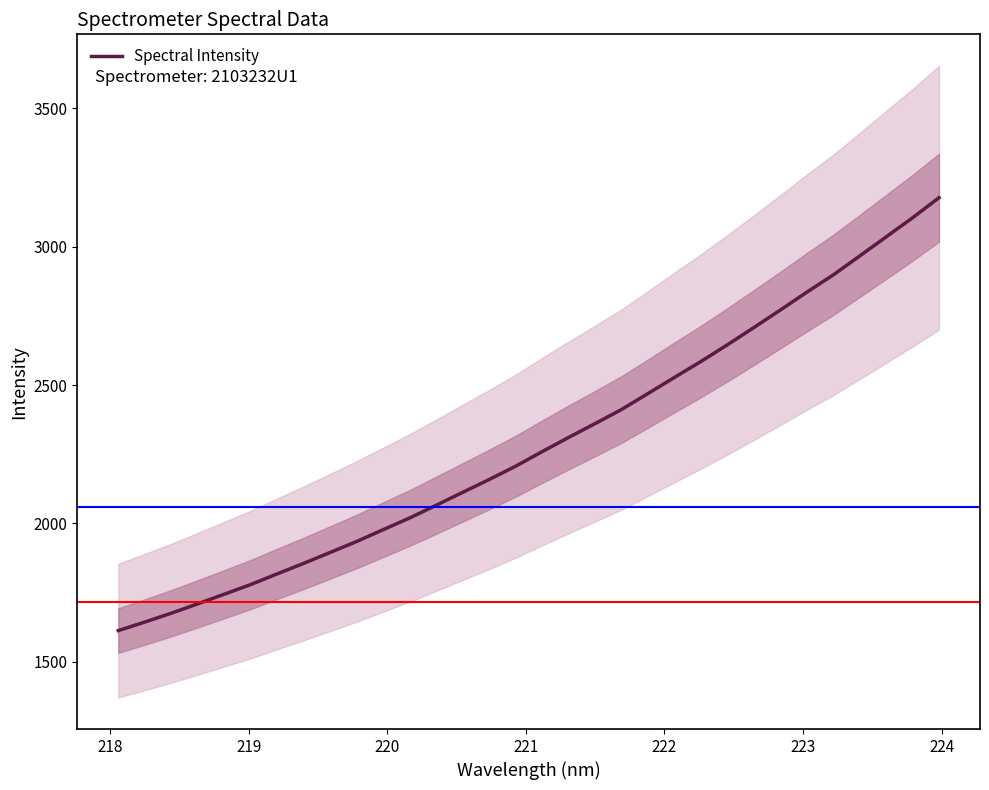

What is the difference between the maximum and minimum values?

1565.3